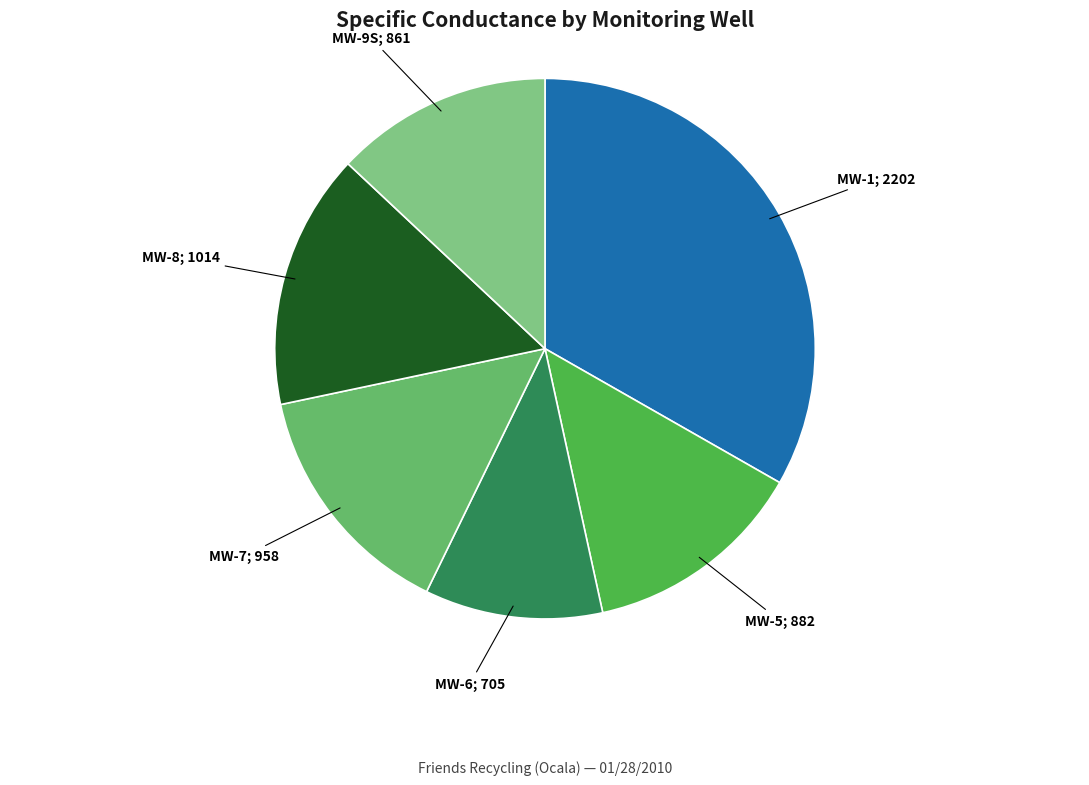

Which category has the biggest portion of the pie?

MW-1